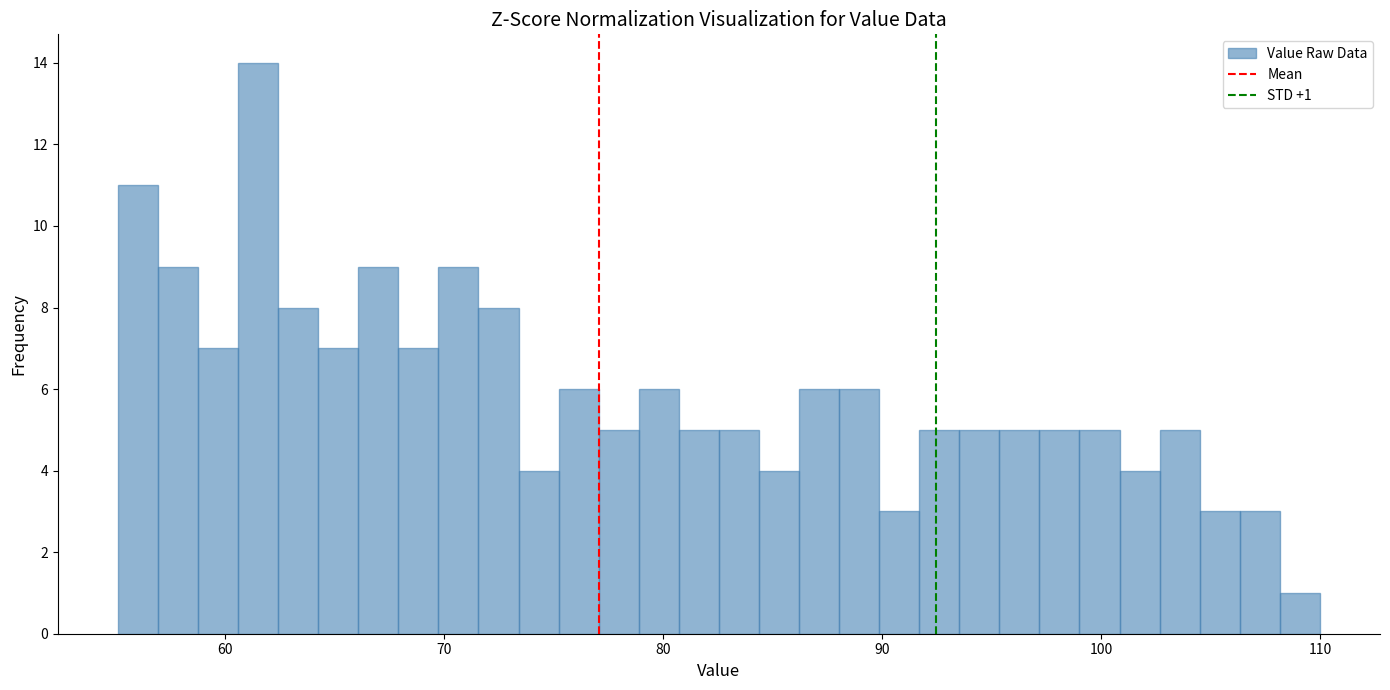

Around what value on the x-axis is the tallest bar? Give the approximate position of its centre, as read against the axis.

62